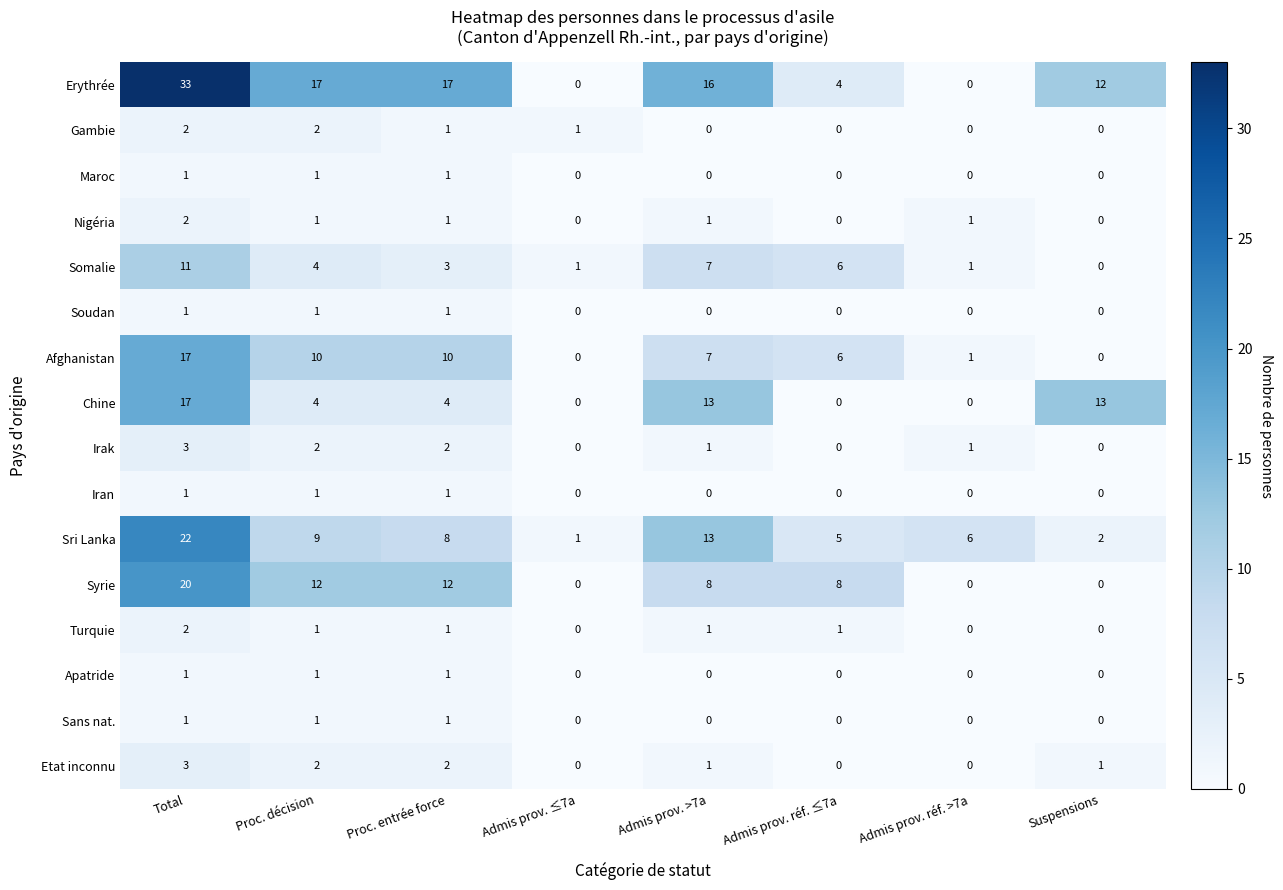

At which label does Erythrée first exceed 16?

Total